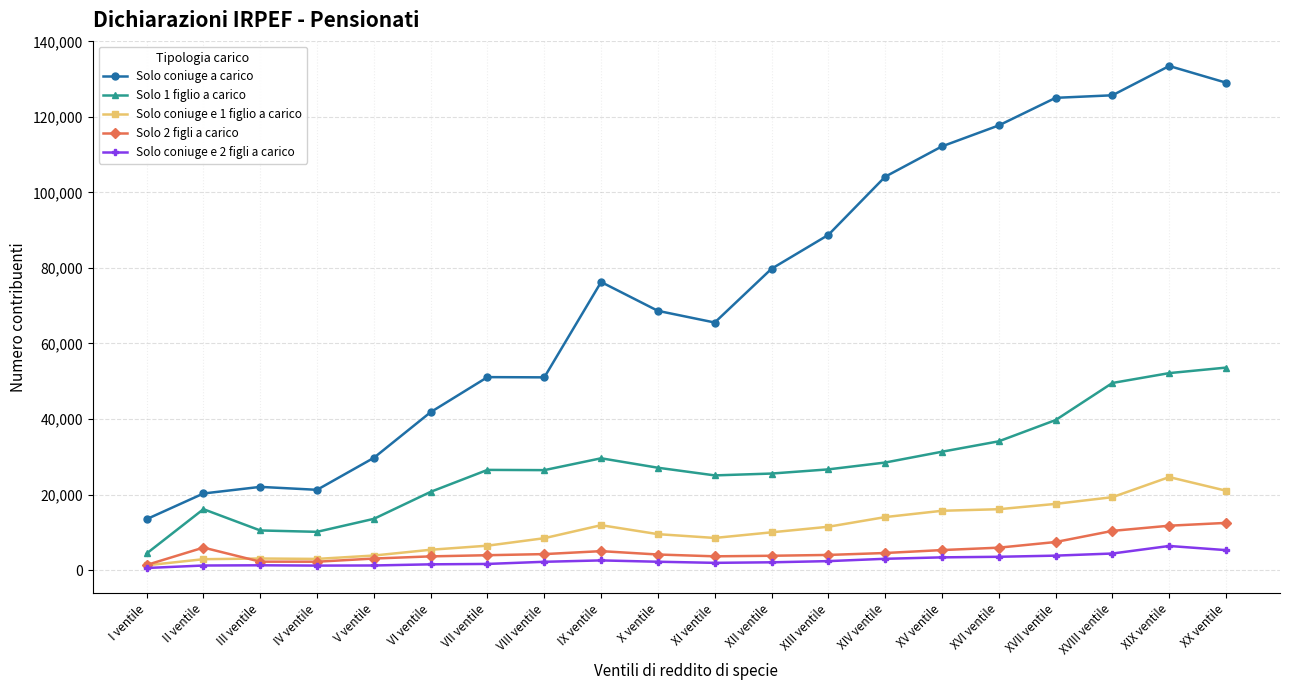

Is it true that Solo 1 figlio a carico equals 29608 at IX ventile?

True